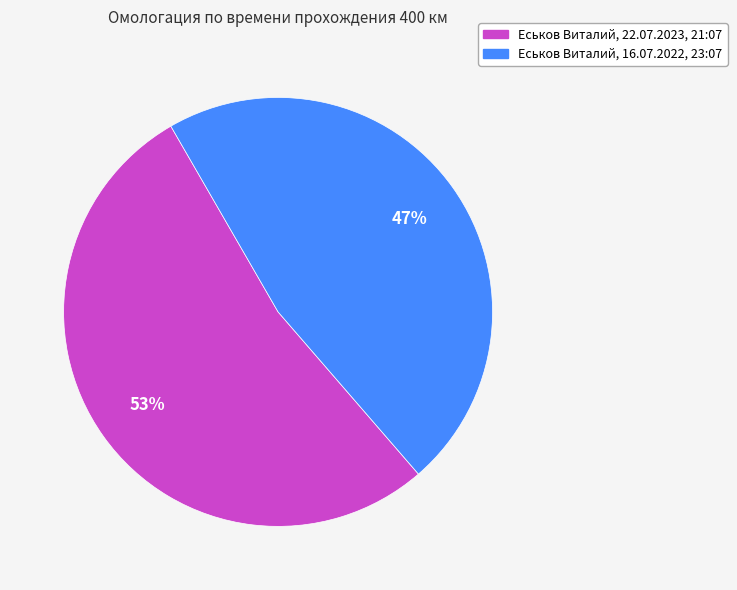

How many slices are in this pie chart?

2